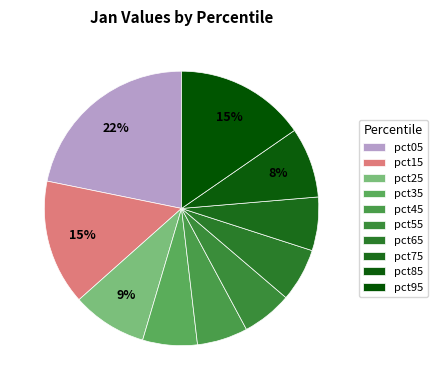

How many slices are in this pie chart?

10